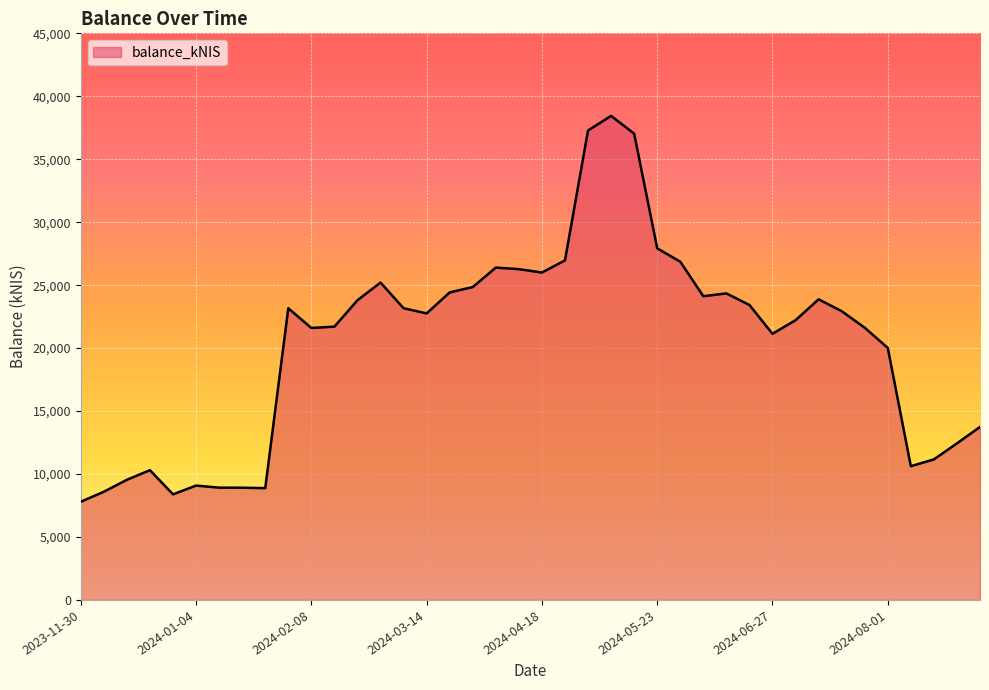

How many lines are shown in the chart?

1